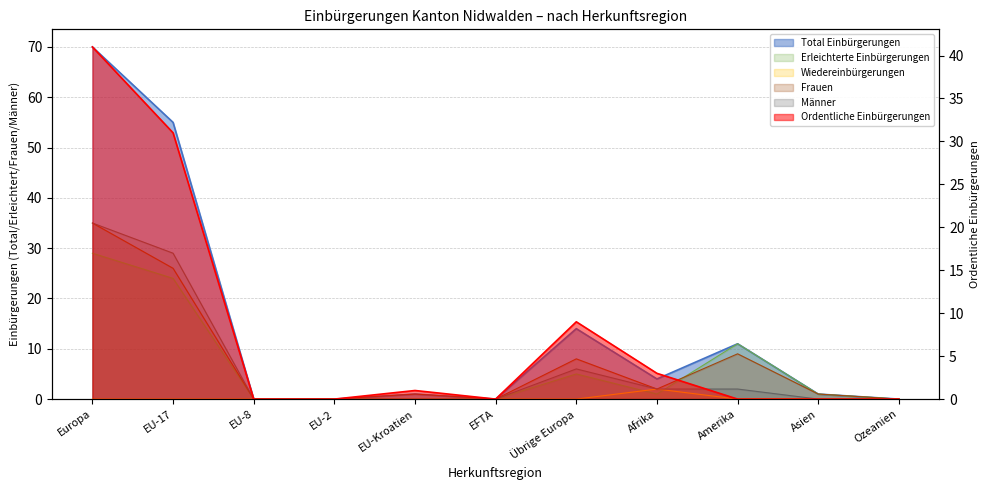

What is the label of the 8th point from the right?

EU-2